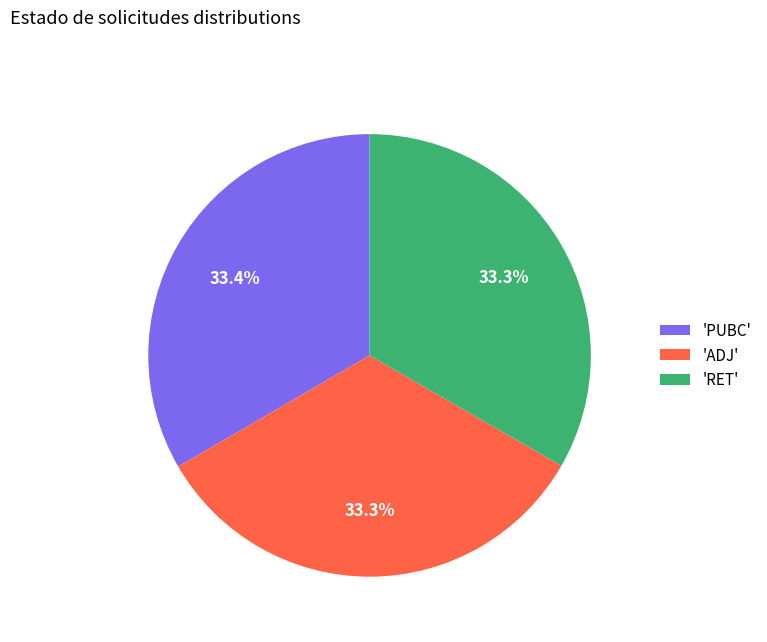

Is there any slice that represents more than half of the pie?

No